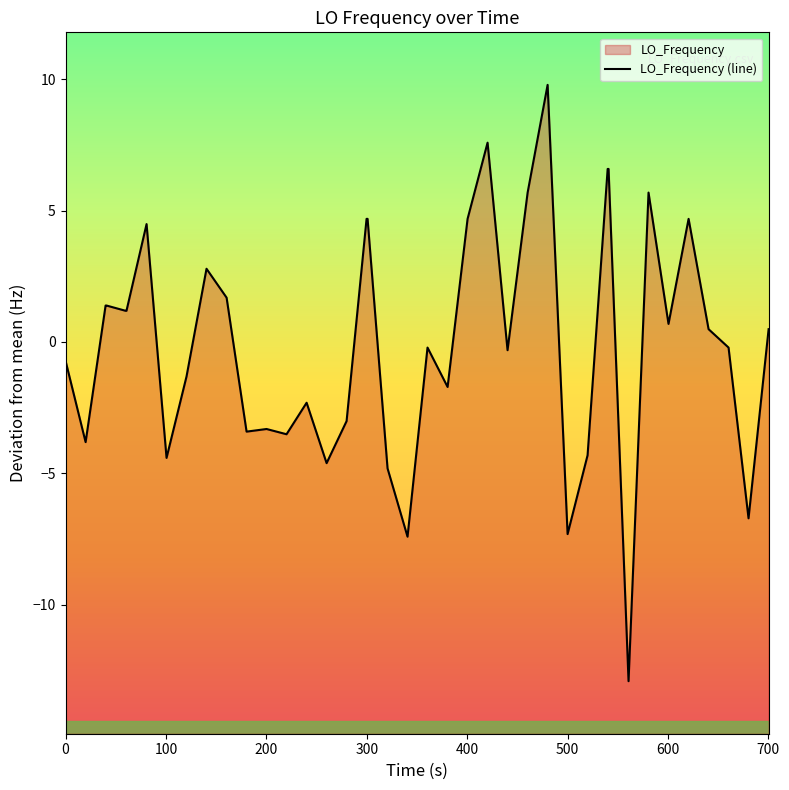

What is the difference between the maximum and minimum values?

22.7